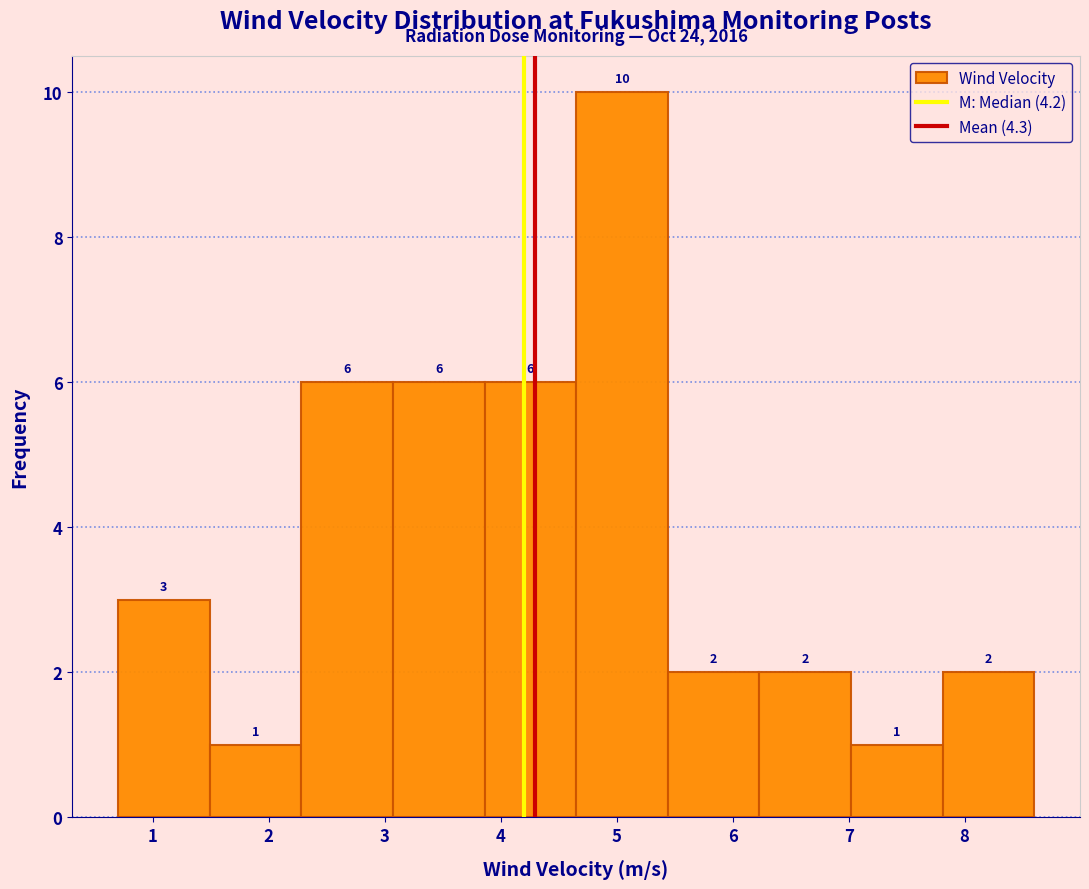

How tall is the bar that spans 2.28 to 3.07 on the x-axis? The bar edges are not printed on the chart, so give them approximately, as read against the axis.

6